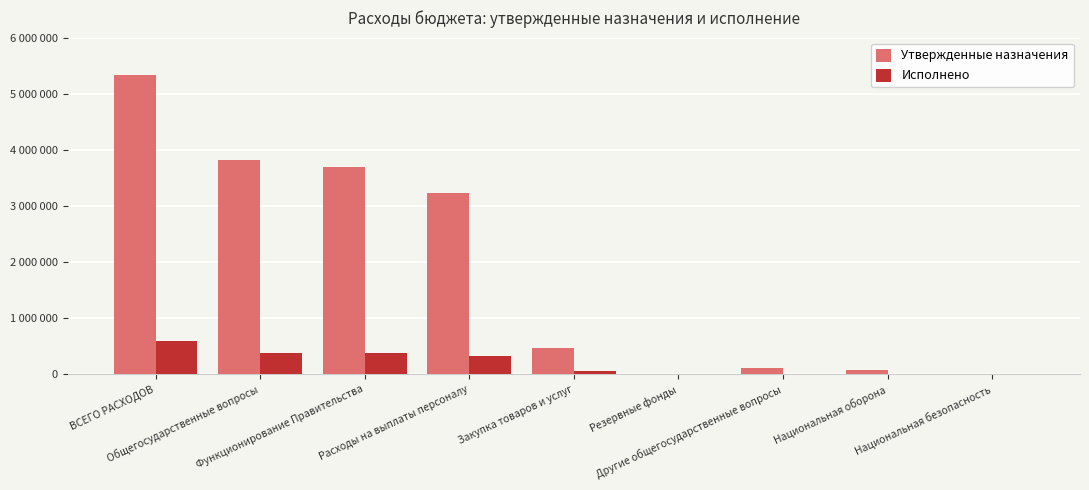

What is the maximum value shown in the chart?

5327300.0